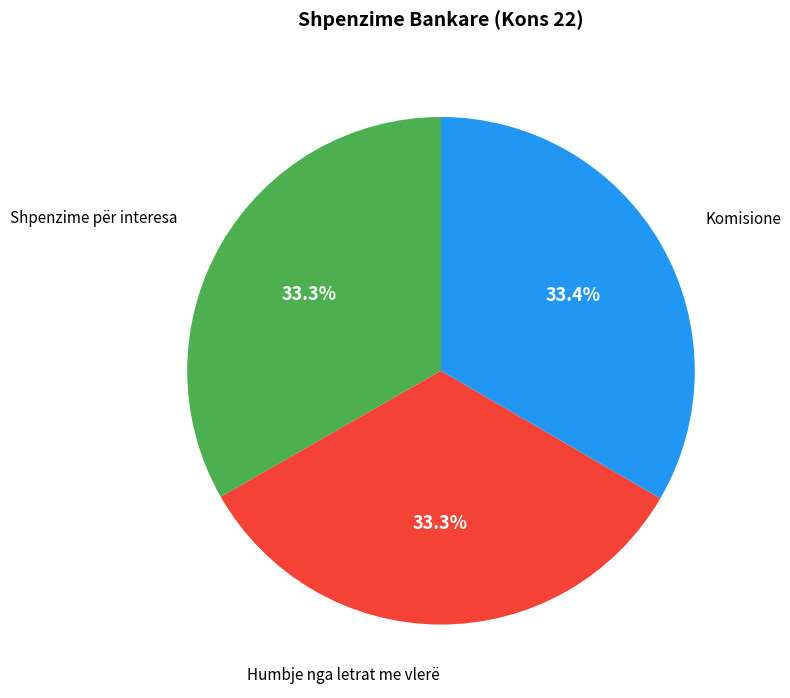

Does any single category account for the majority?

No